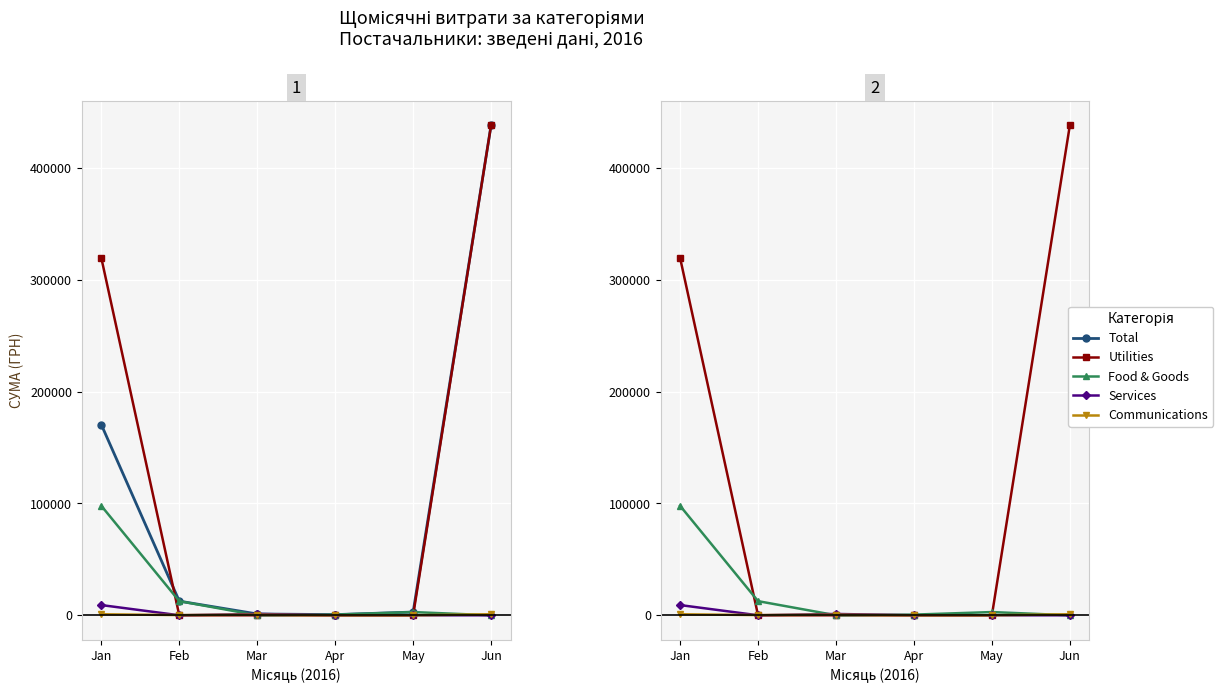

What is the lowest value of the Total series?

600.0